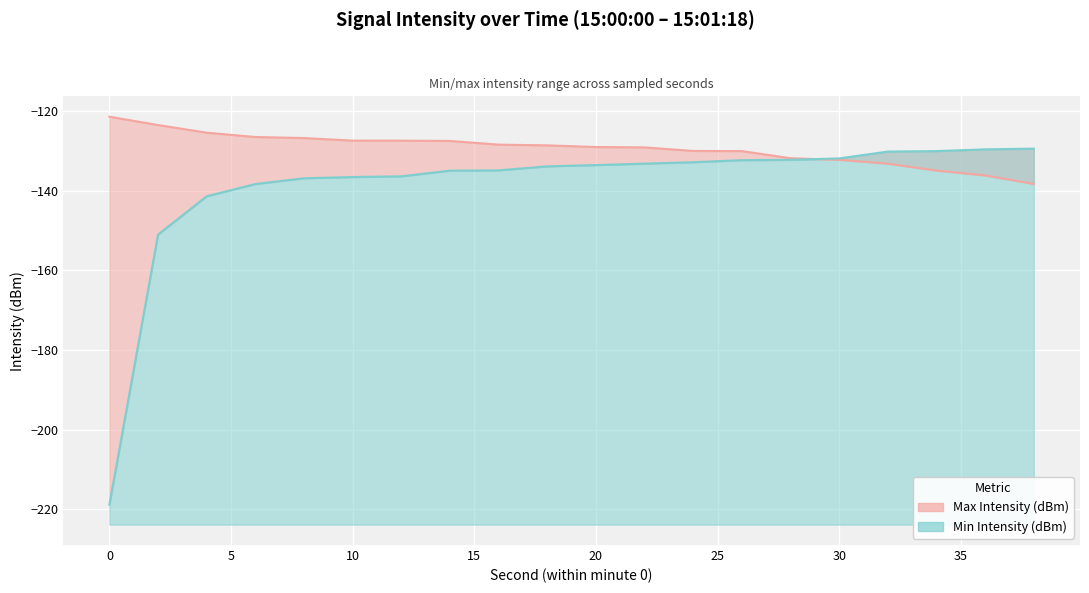

True or false: Min Intensity (dBm) has more than 1 interior local peaks.

False